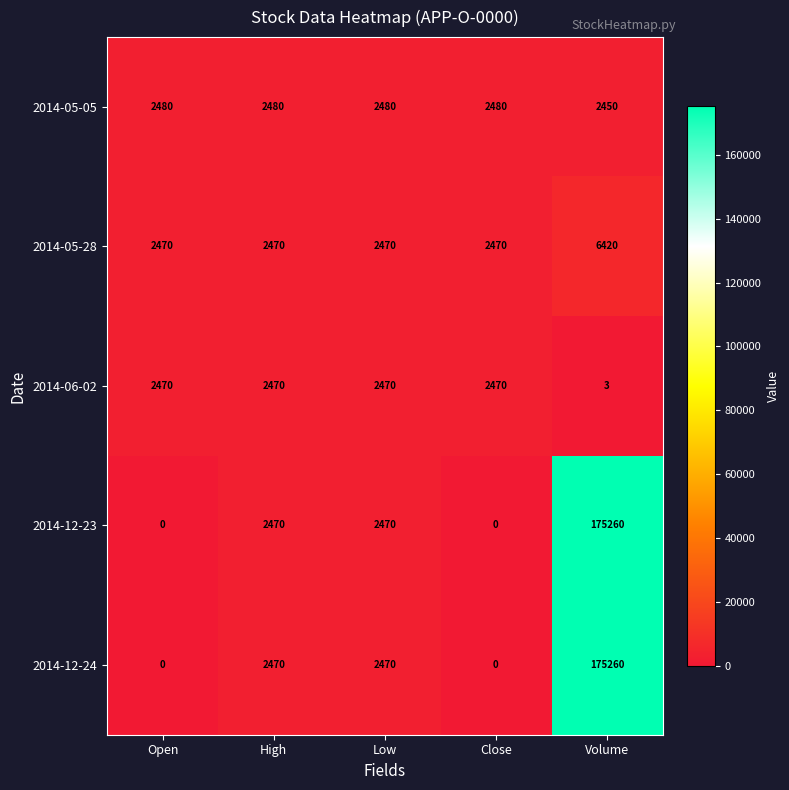

What is the sum of all 2014-05-05 values?

12370